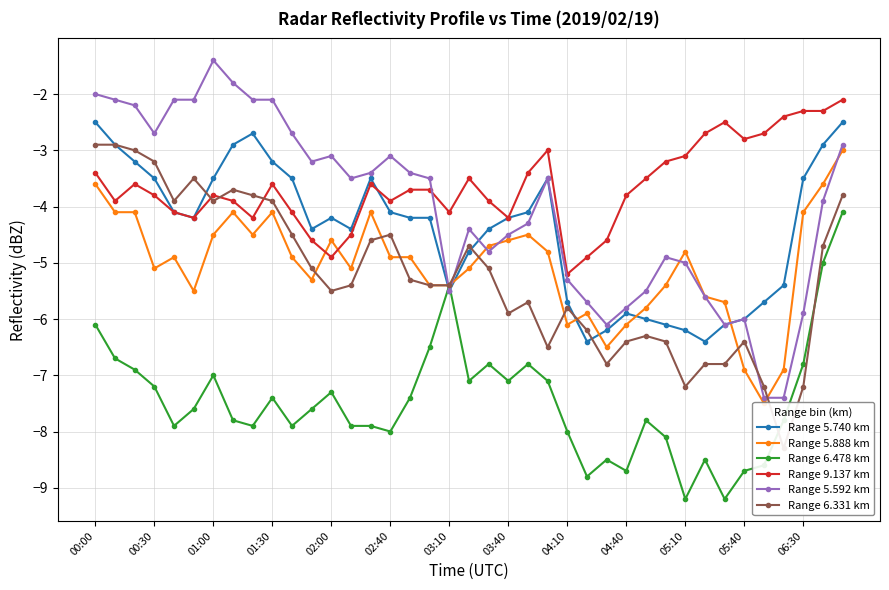

Which series ends up on top after the final intersection of Range 6.331 km and Range 5.592 km?

Range 5.592 km